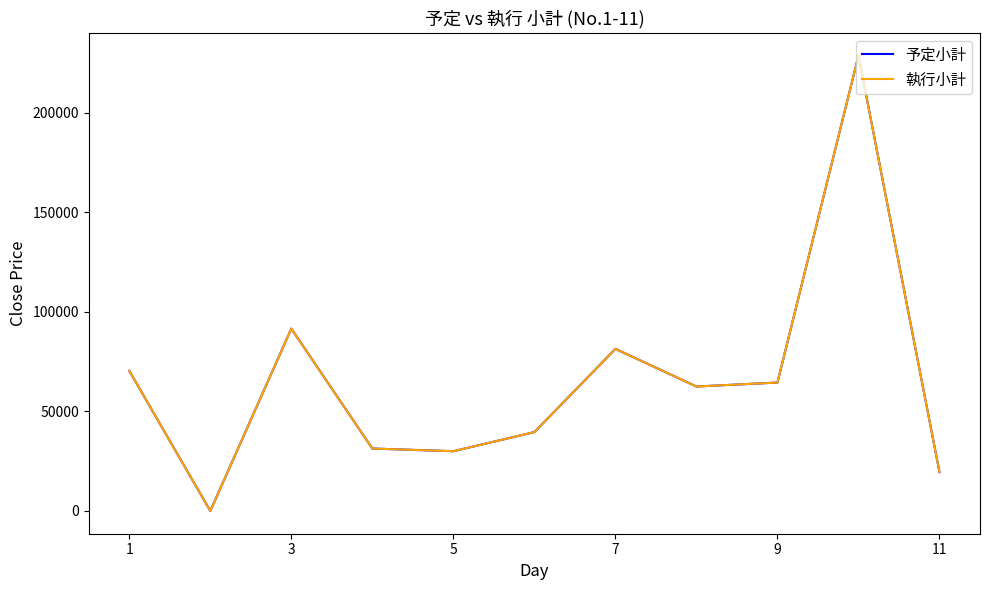

Which series has the largest total across all categories?

予定小計